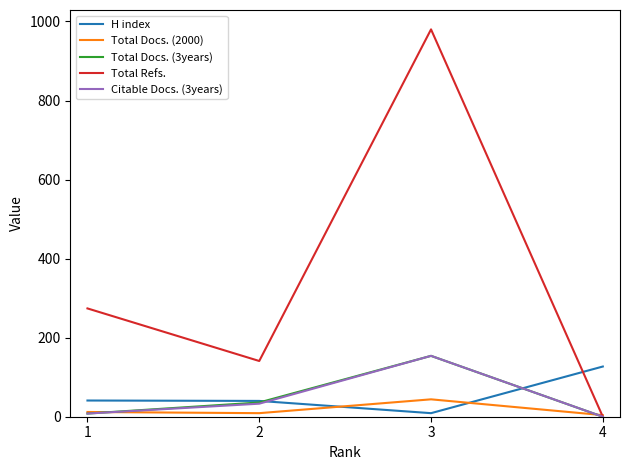

How many values in the Citable Docs. (3years) series are below 33?

2